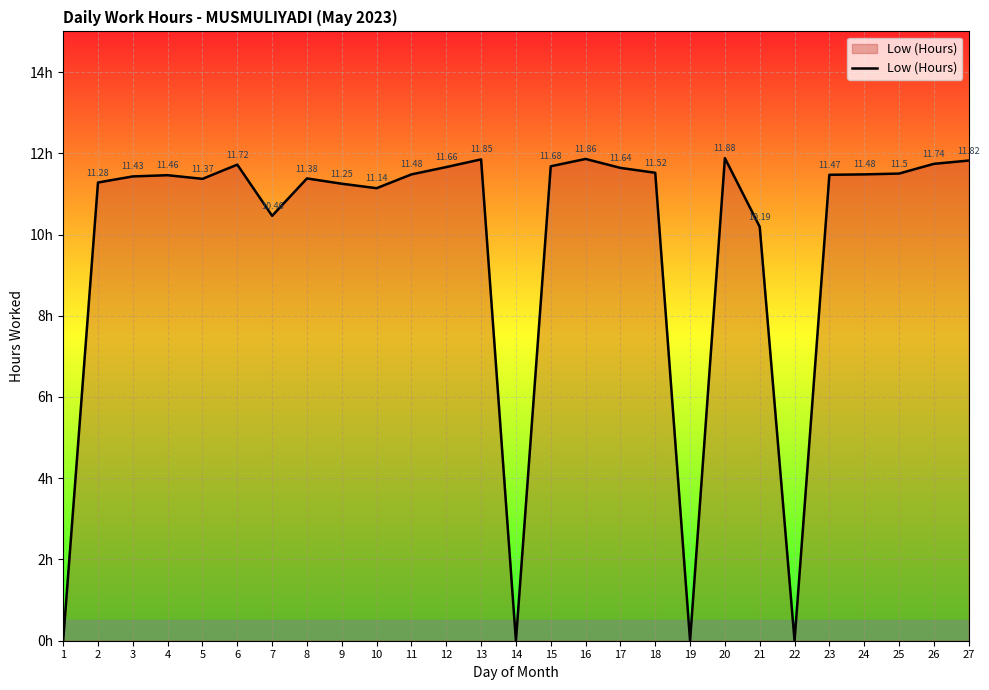

What is the value of the 18th point from the left?

11.5